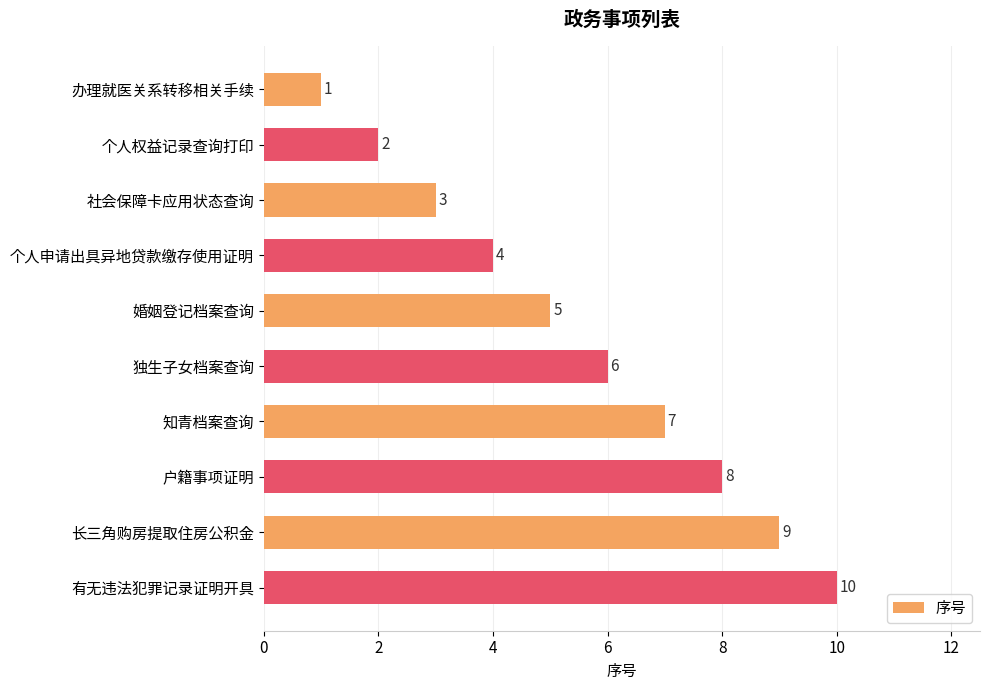

The value at 长三角购房提取住房公积金 is 9. True or false?

True